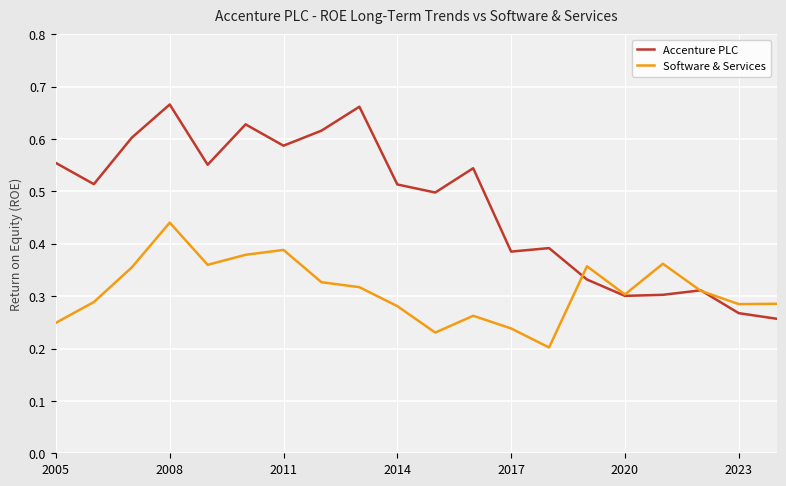

List the series in order of their overall mean, lowest first.

Software & Services, Accenture PLC